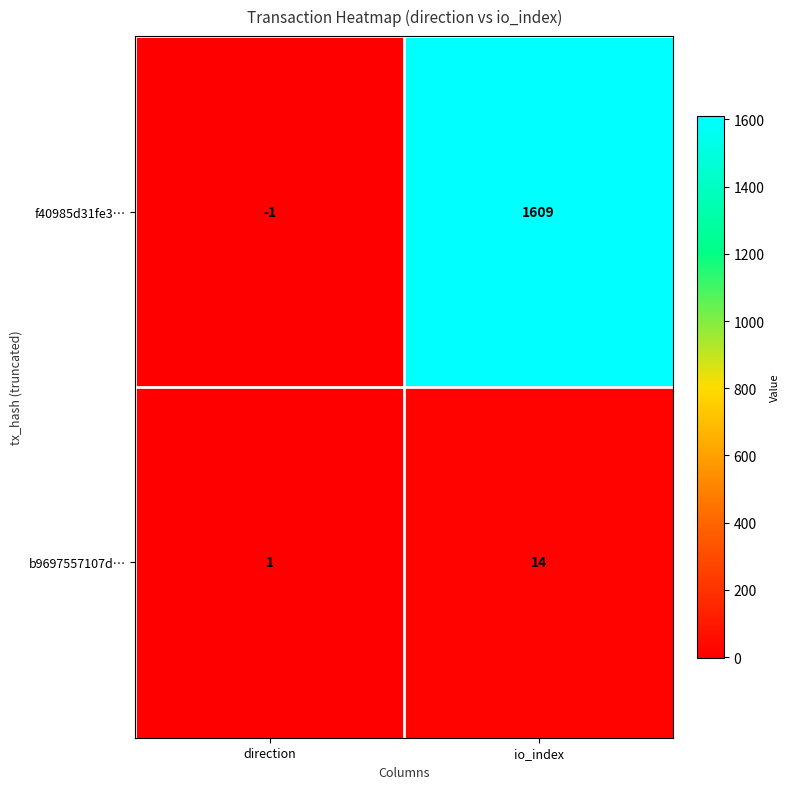

Which series has the largest range (max minus min)?

f40985d31fe3…